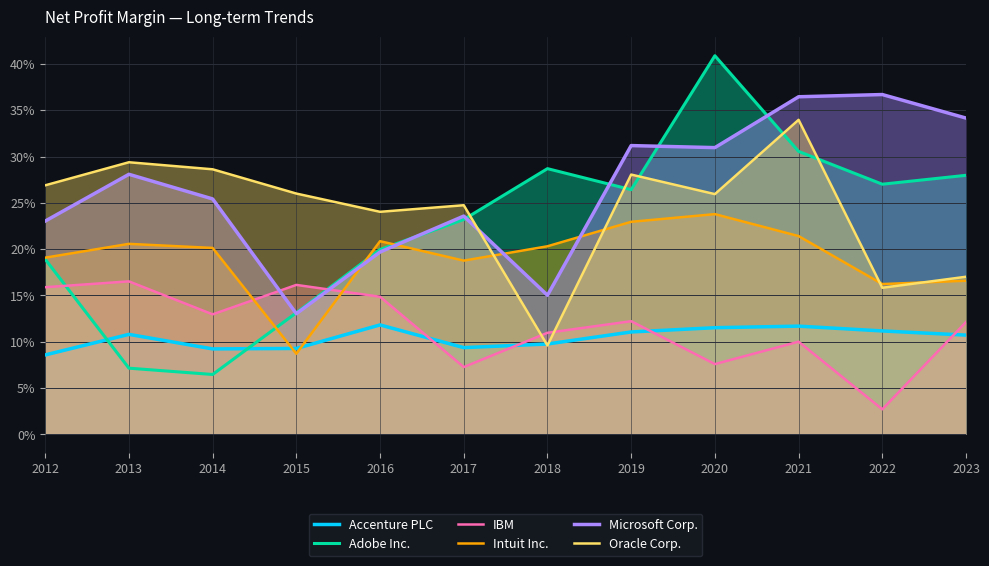

The Microsoft Corp. series shows 0.4 at 2021. True or false?

True